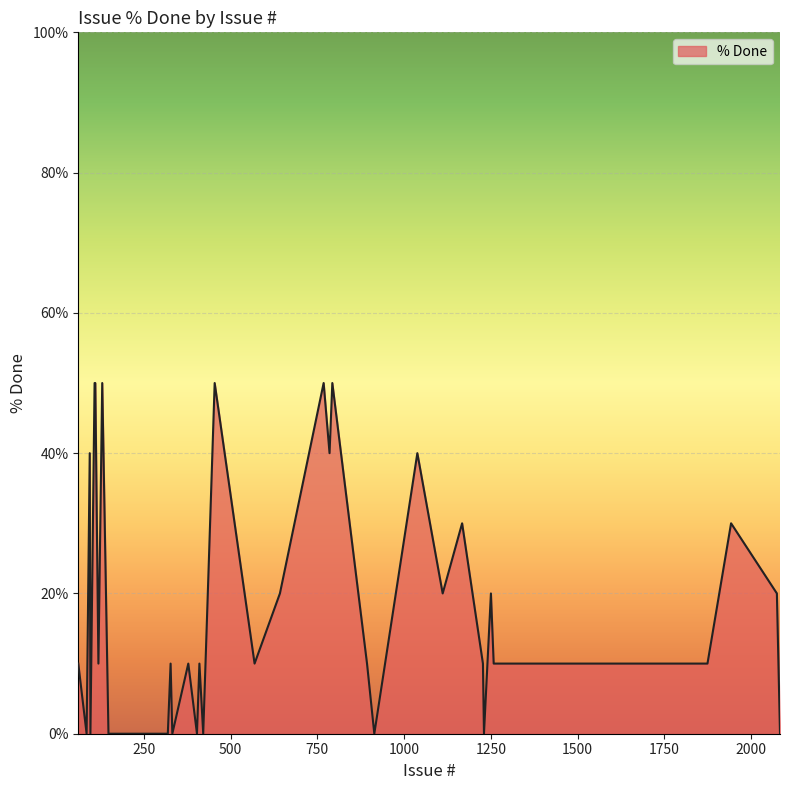

What is the greatest value displayed?

50